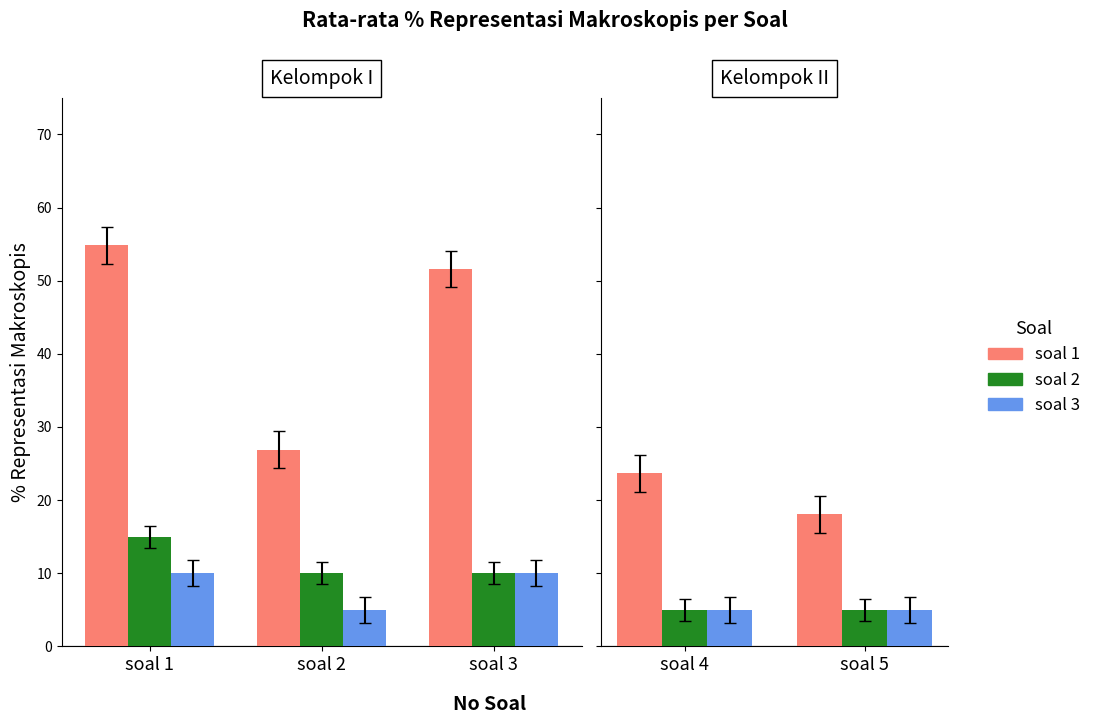

How many data points in soal 1 are less than 23?

1